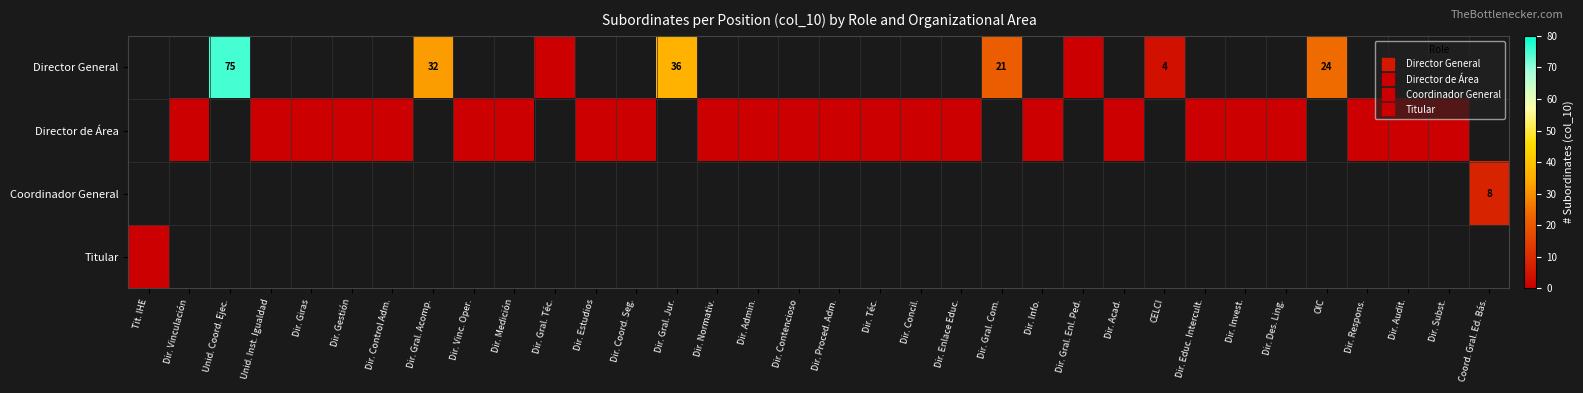

Rank the series by their average value, from highest to lowest.

Director General, Director de Área, Coordinador General, Titular